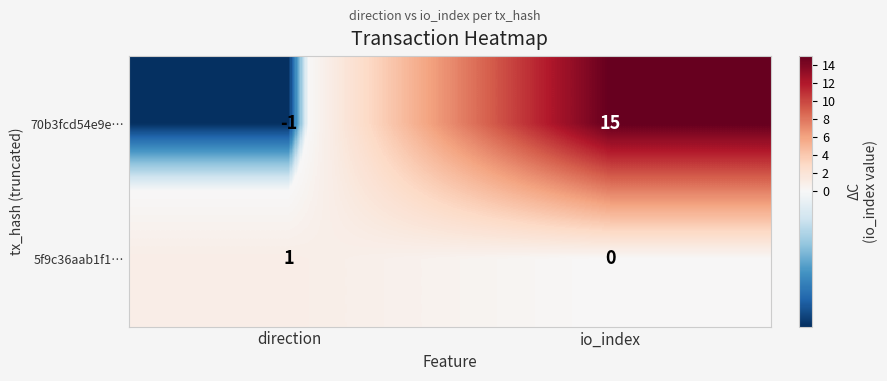

What is the difference between the maximum and minimum values in the 70b3fcd54e9e… series?

16